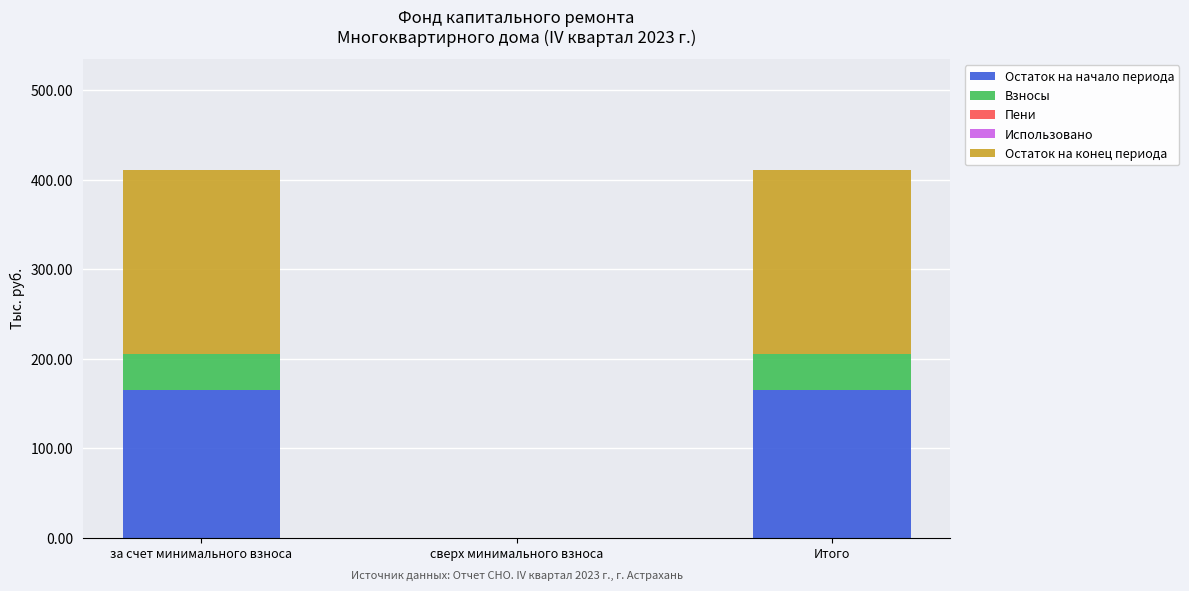

What is the sum of all Остаток на начало периода values?

329.6